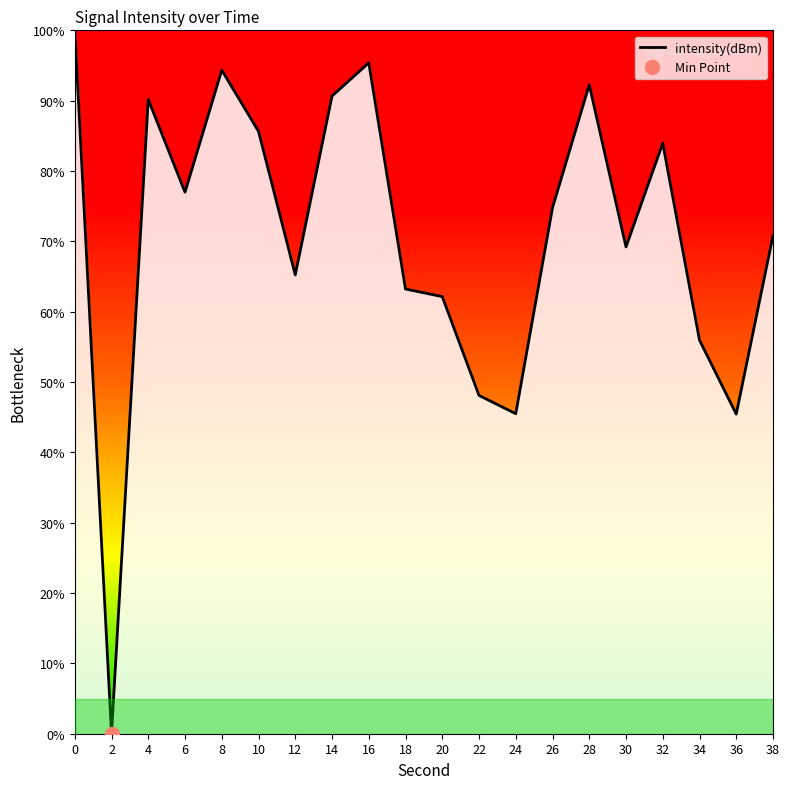

Where is the first local maximum?

4